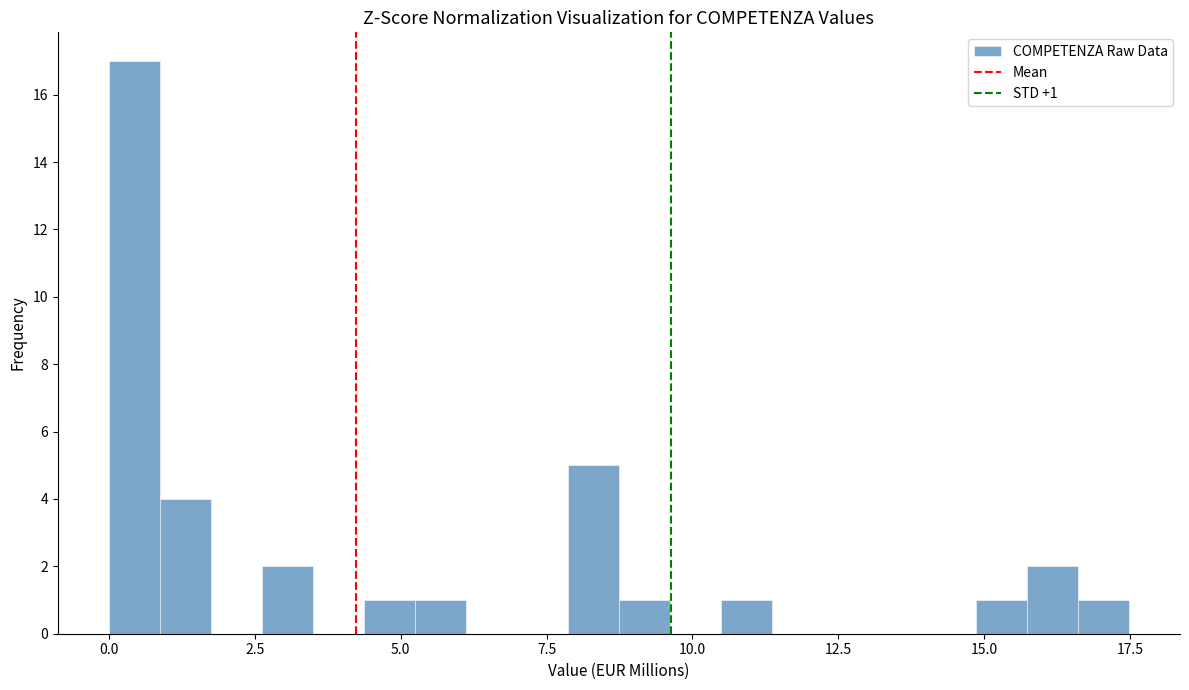

Read against the x-axis, roughly where is the centre of the tallest bar?

0.5